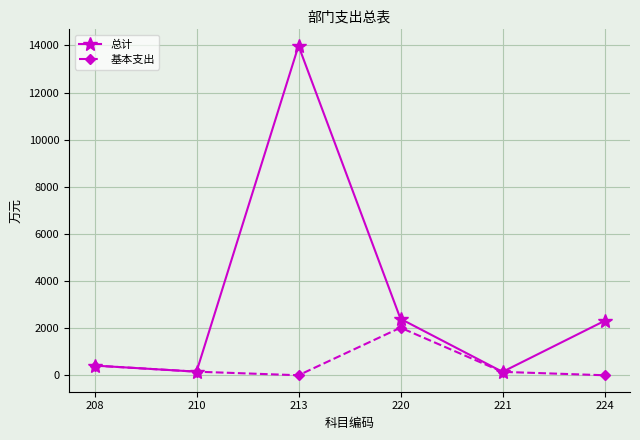

What is the difference between the 总计 values at 213 and 221?

13839.0